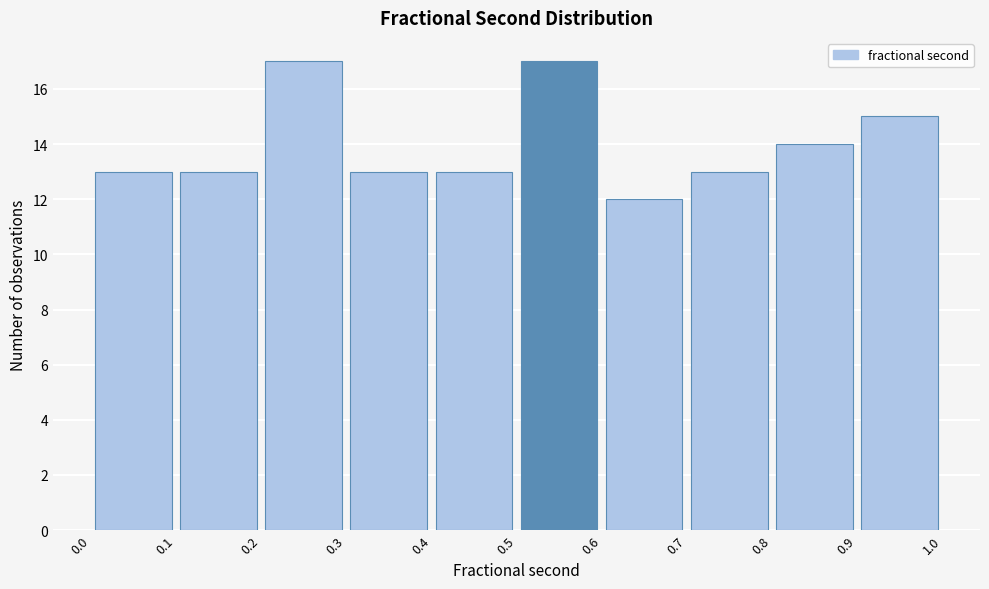

Reading left to right, transcribe this chart: for each bar, give the range it covers on the x-axis and its height. The values are not printed on the chart, so give them approximately, as read against the axis.

0.0 to 0.1: 13
0.1 to 0.2: 13
0.2 to 0.3: 17
0.3 to 0.4: 13
0.4 to 0.5: 13
0.5 to 0.6: 17
0.6 to 0.7: 12
0.7 to 0.8: 13
0.8 to 0.9: 14
0.9 to 1.0: 15